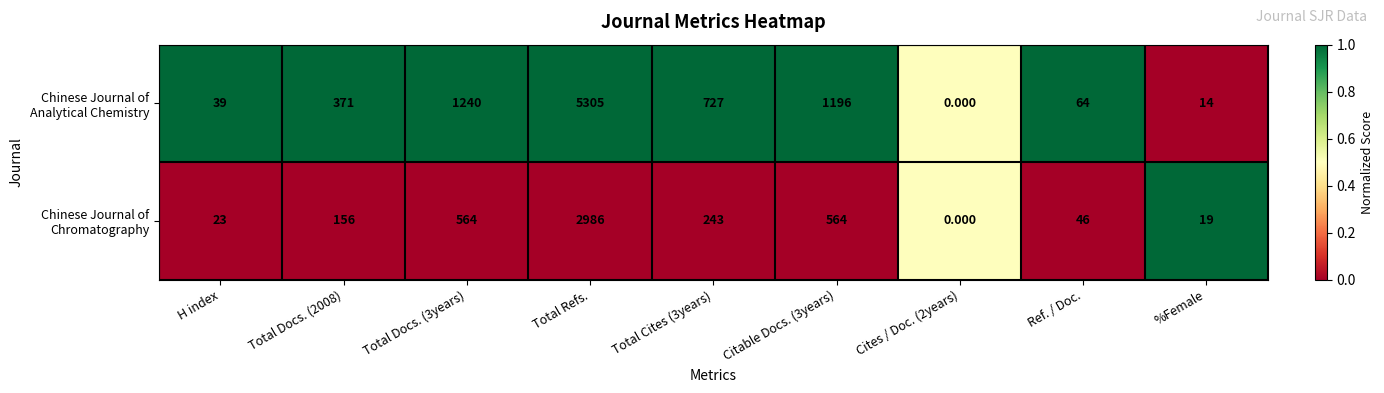

At which category does the chart reach its peak across all series?

Total Refs.